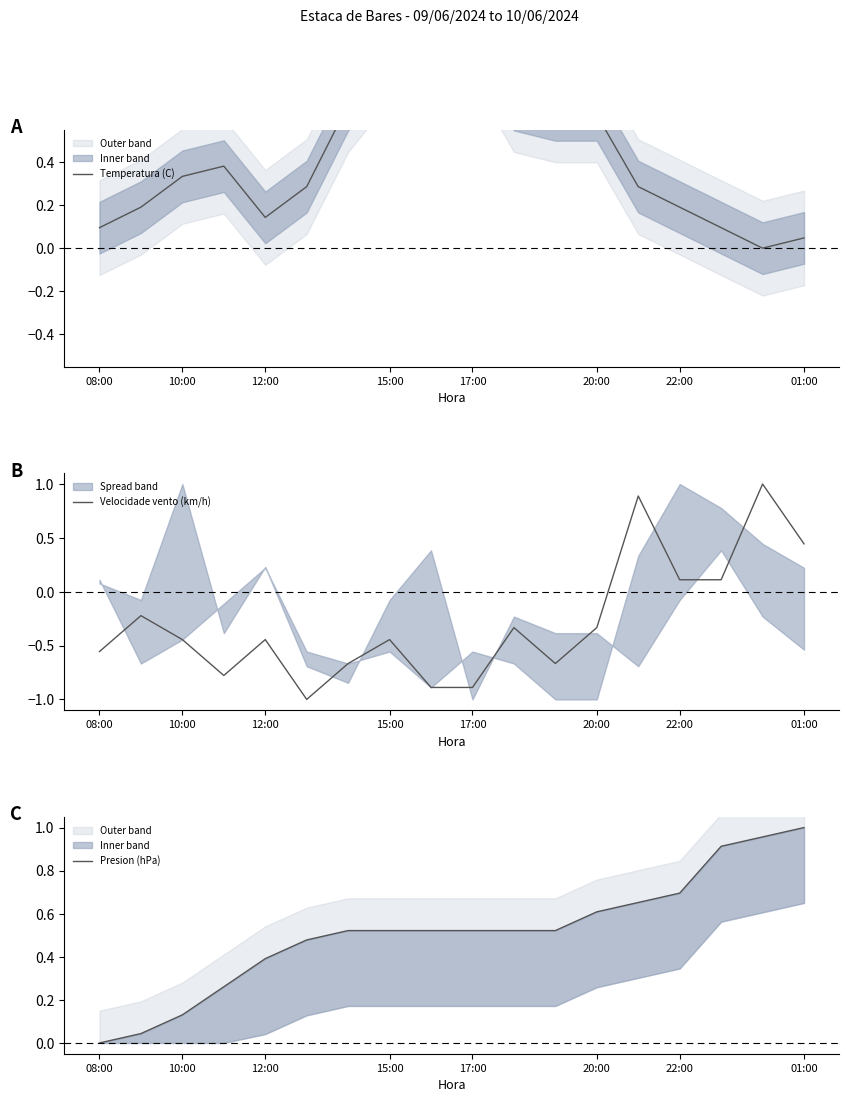

What is the minimum value for Velocidade vento (km/h)?

-1.0